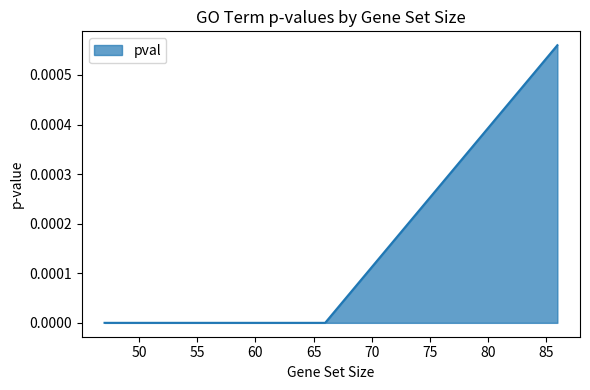

How many lines are shown in the chart?

1